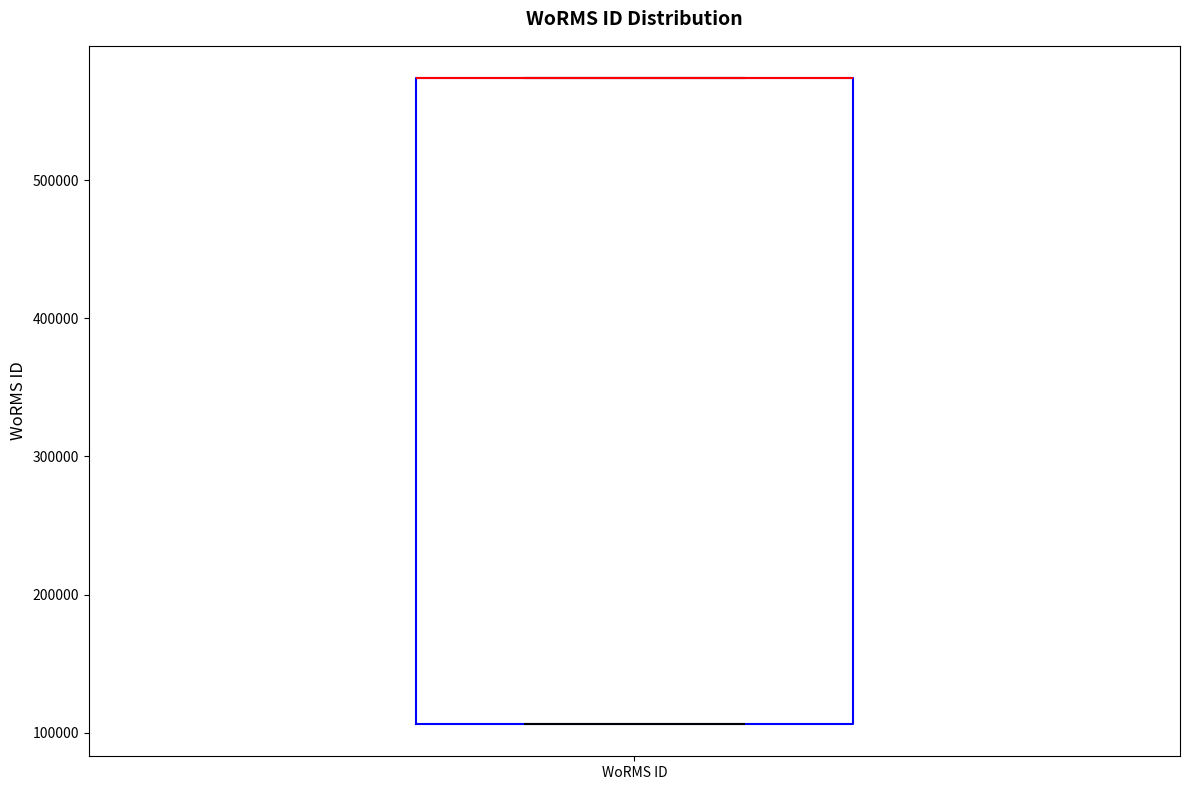

Transcribe this box plot: give where the median line is, the range the box spans, and where the two whiskers end, as read against the y-axis. The values are not printed on the chart, so give them approximately, as read against the axis.

median 570000 (drawn on the box's upper edge), box 110000 to 570000, whiskers 110000 to 570000